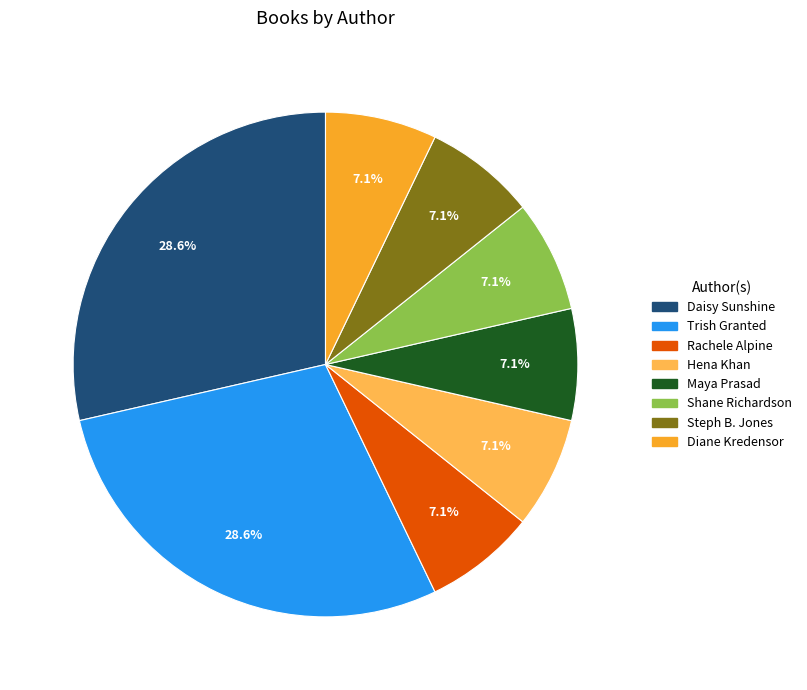

What is the ratio of the value at Hena Khan to the value at Steph B. Jones?

1.0